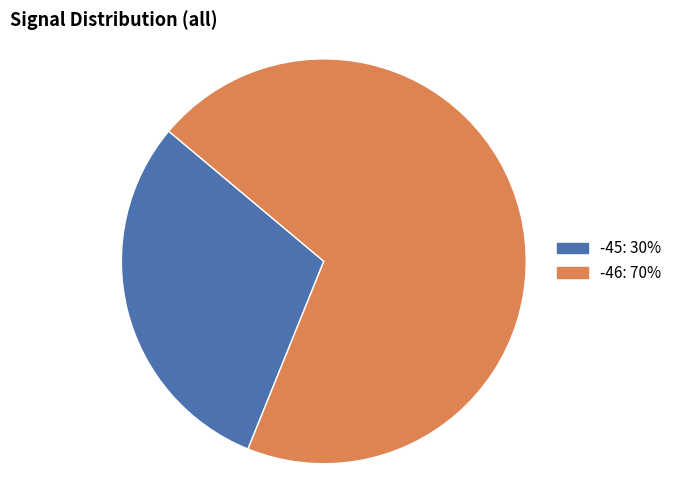

Is there any slice that represents more than half of the pie?

Yes